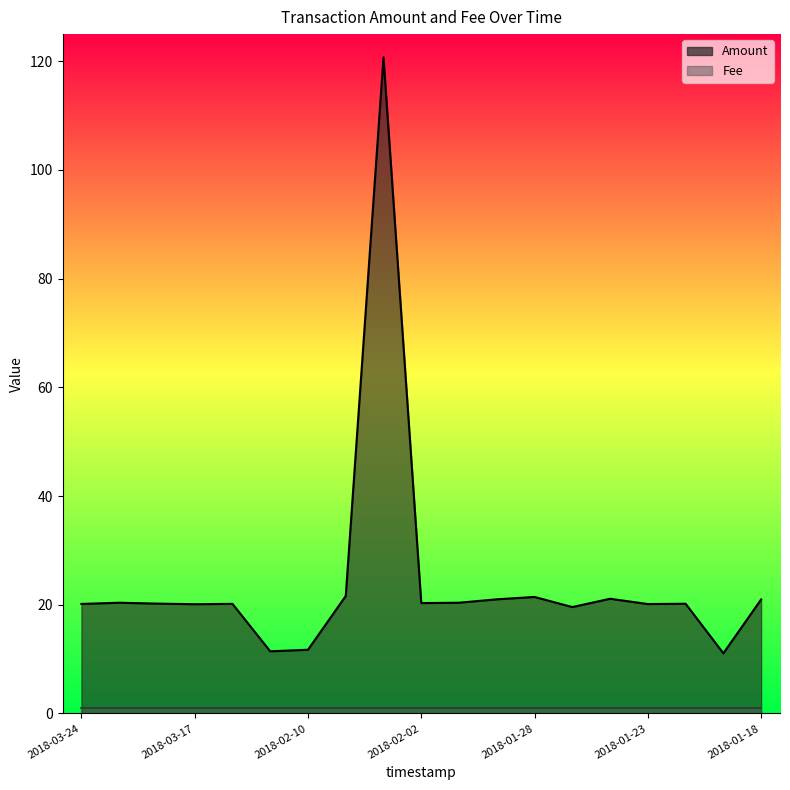

What is the label of the 12th point from the right?

2018-02-04